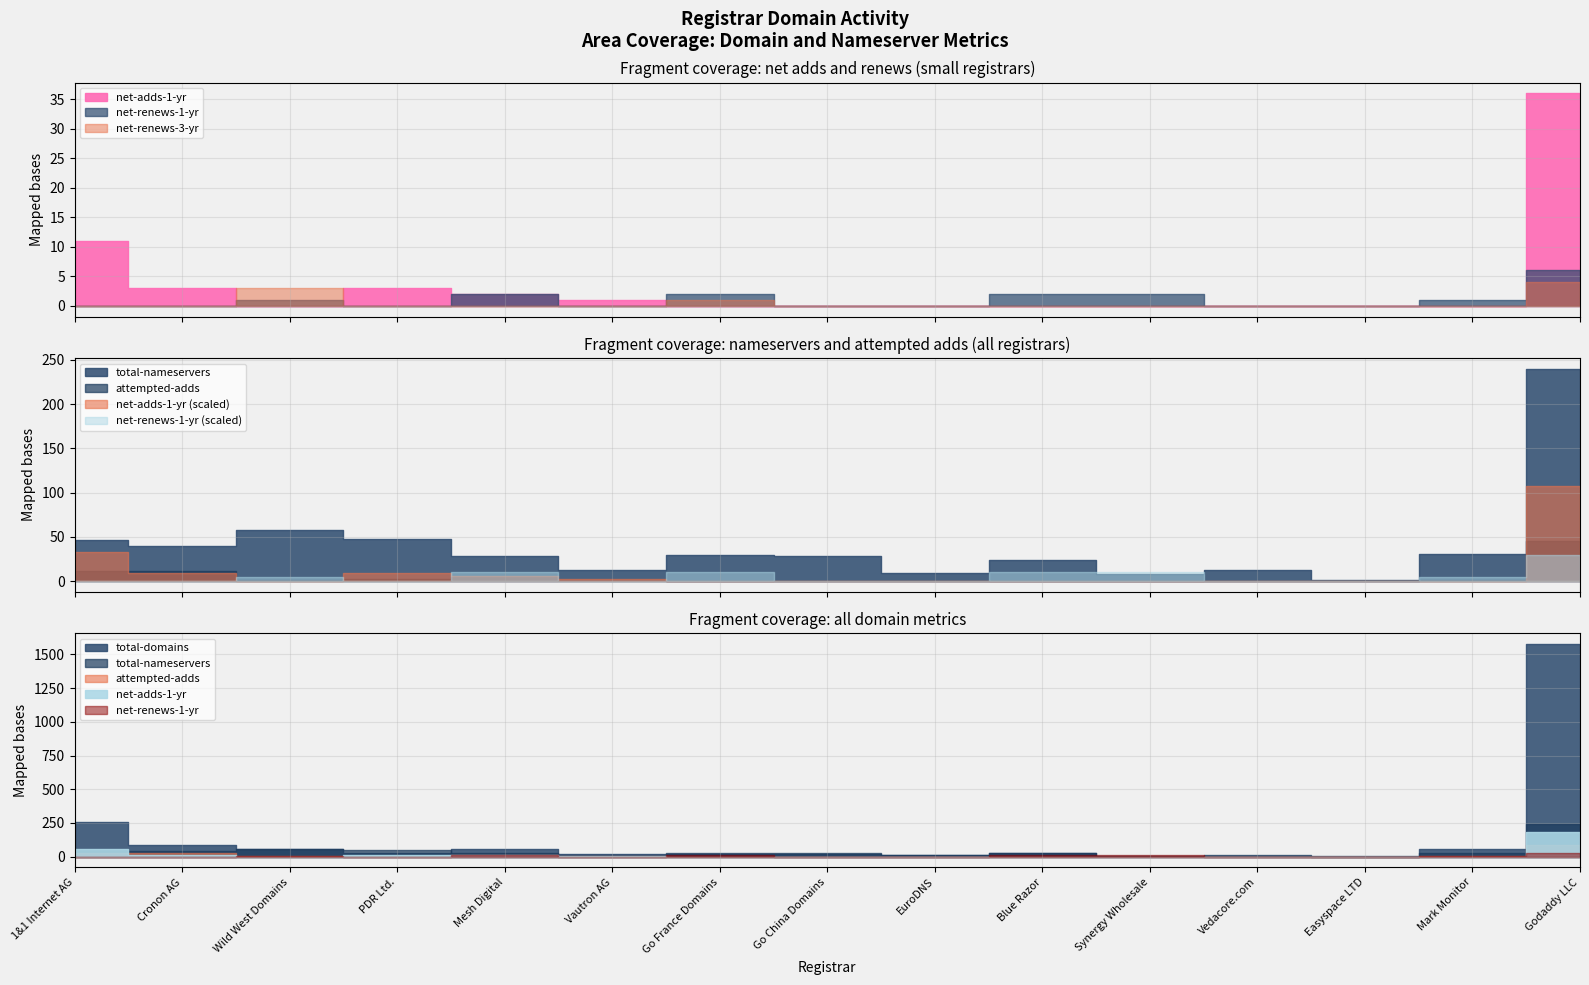

What is the label of the 14th point from the left?

Mark Monitor